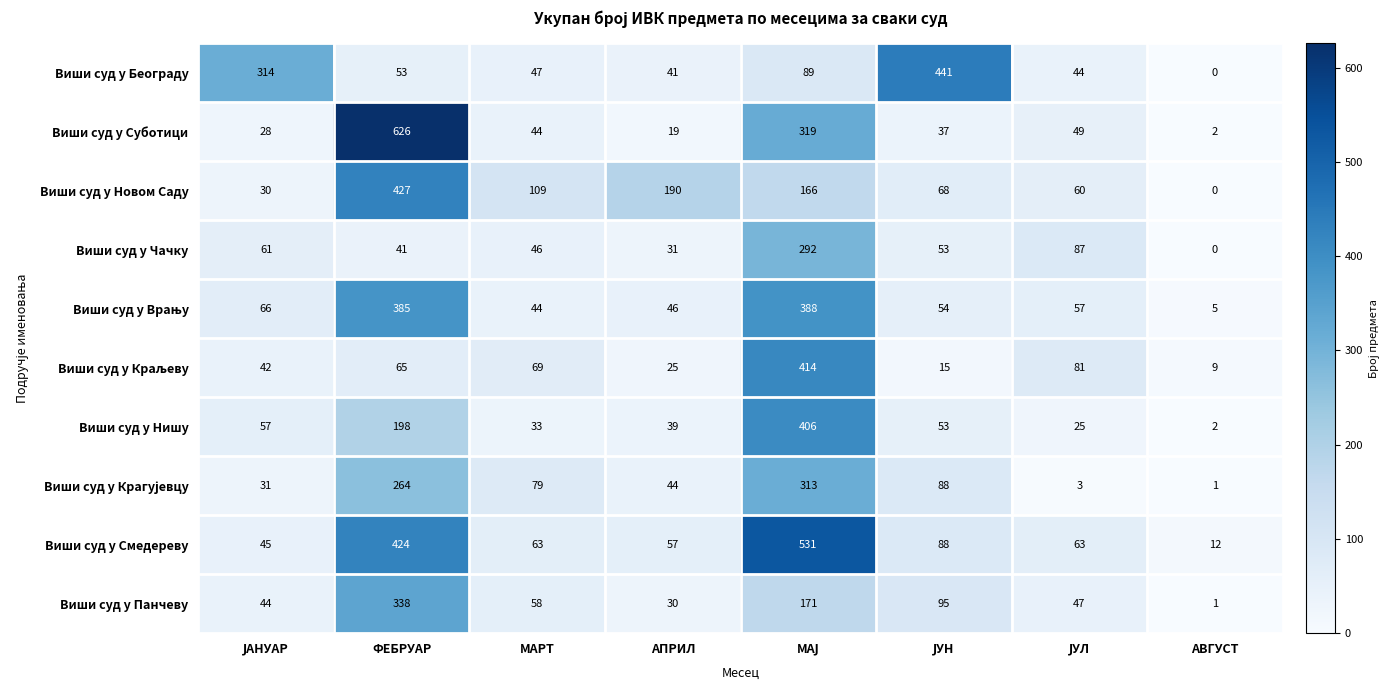

What is the difference between the highest and lowest values at ФЕБРУАР?

585